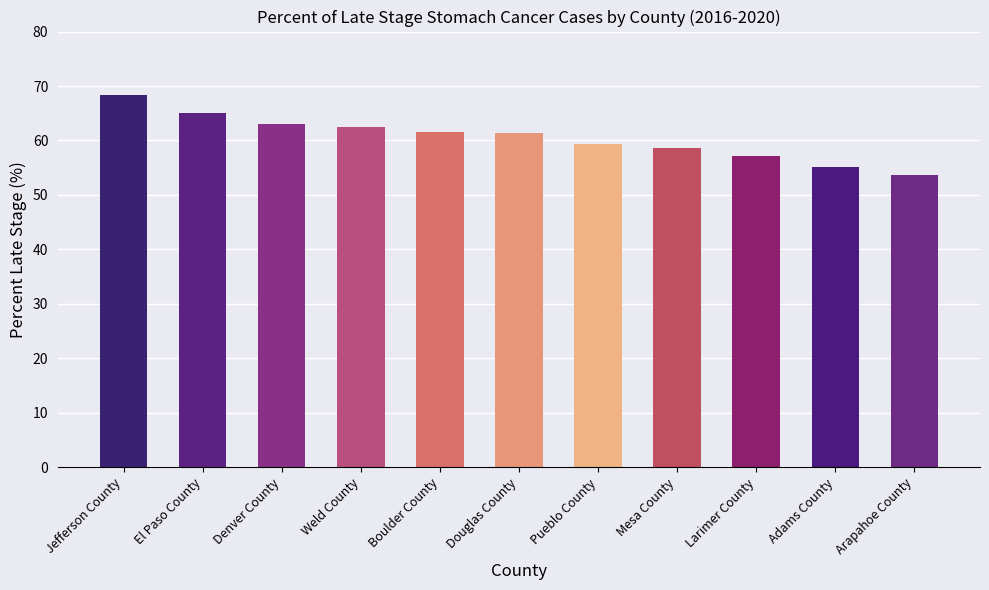

The value at Douglas County is 61.4. True or false?

True